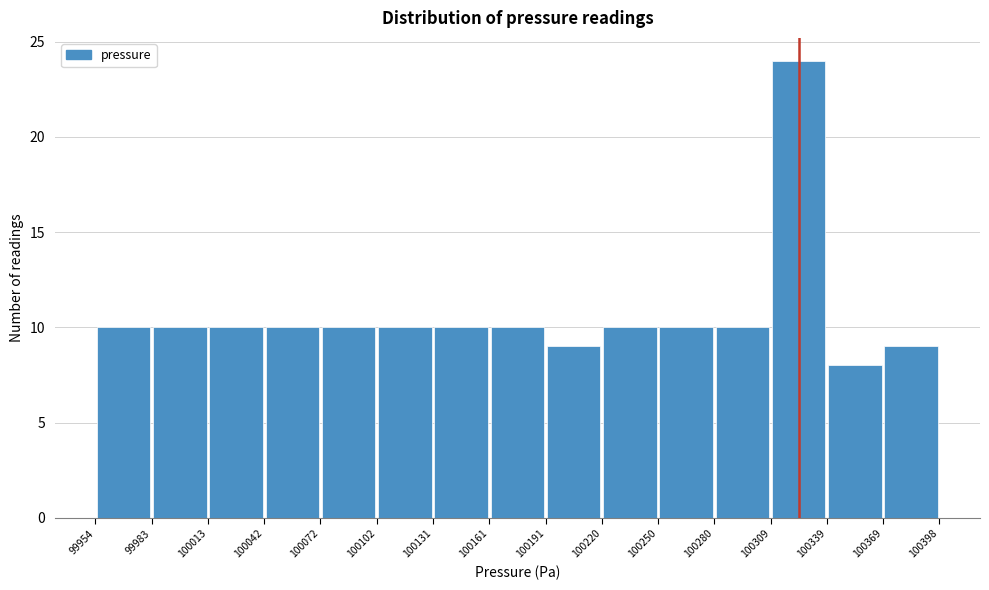

What is the height of the bar covering 100250 to 100280 on the x-axis? The values are not printed on the chart, so give them approximately, as read against the axis.

10